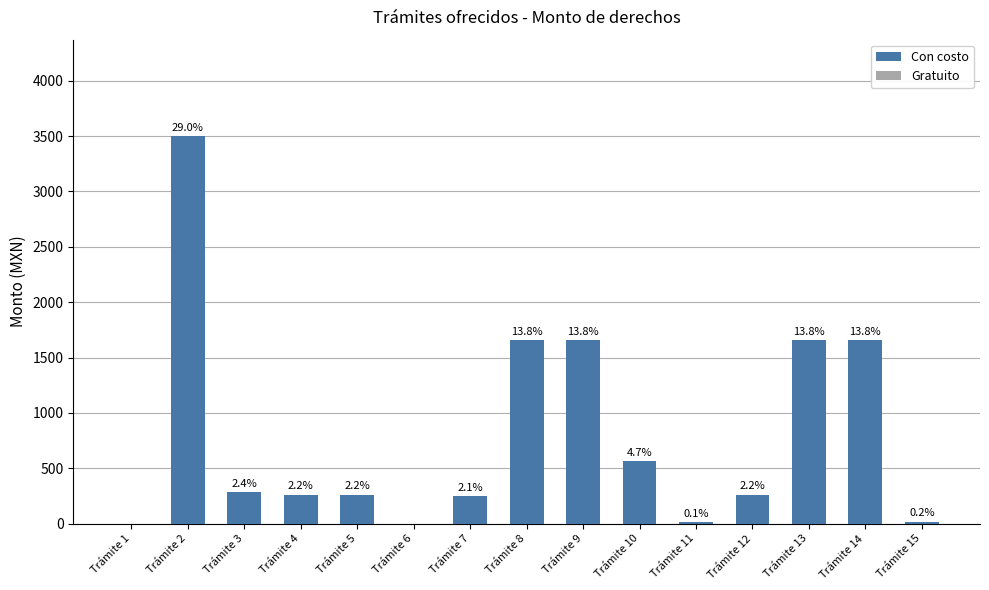

What value does the data have at Trámite 12?

262.0